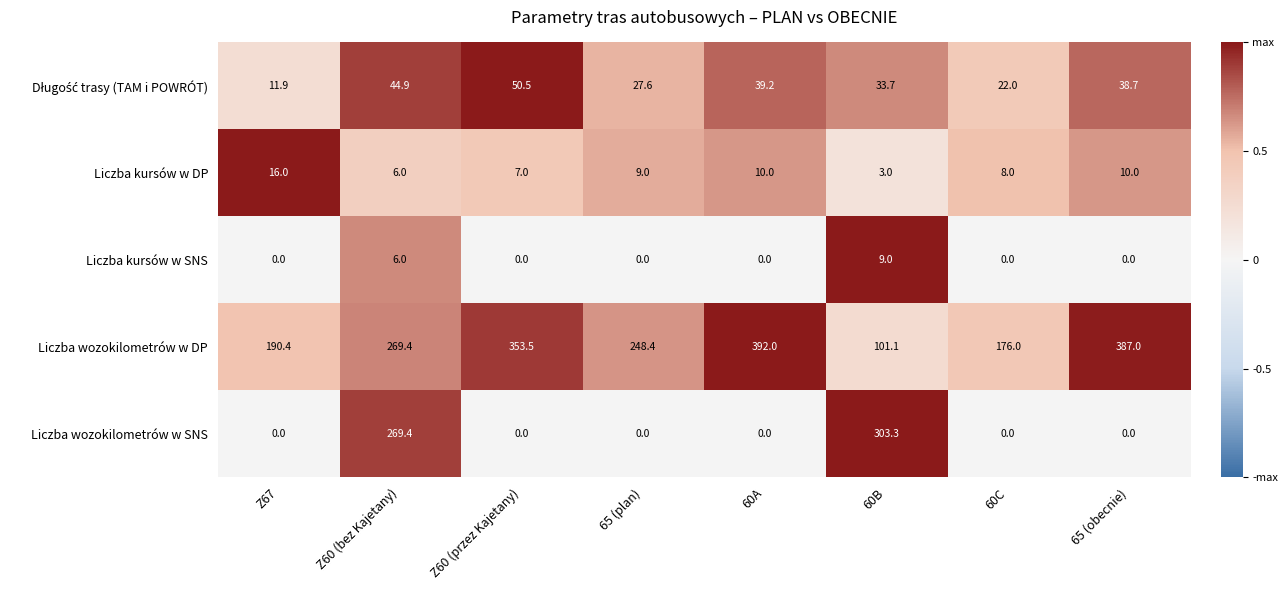

Where is Liczba wozokilometrów w SNS nearest to the value 151?

Z60 (bez Kajetany)